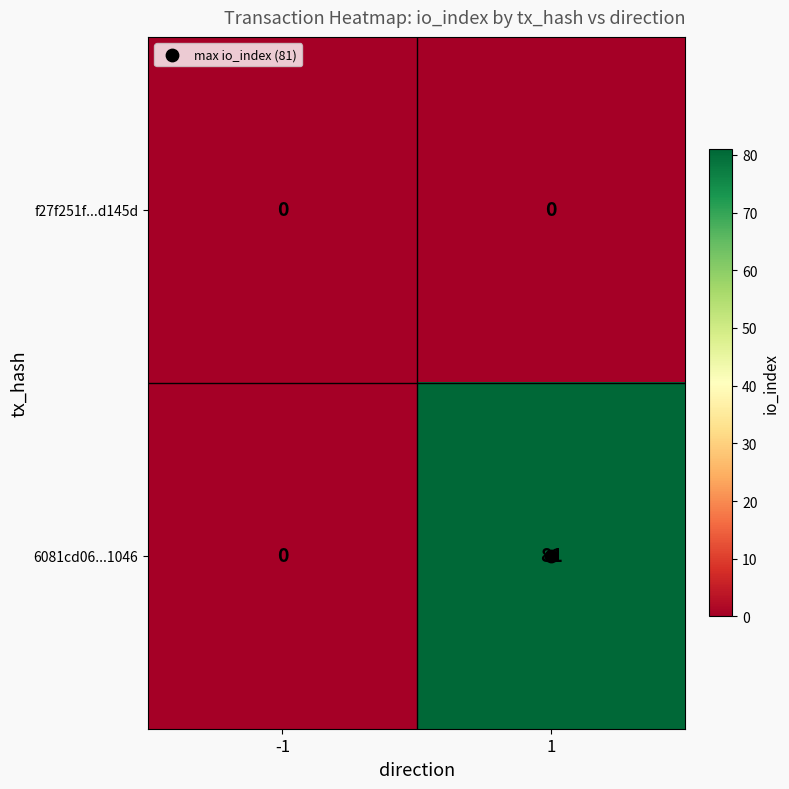

List the series in order of their overall mean, lowest first.

f27f251f...d145d, 6081cd06...1046